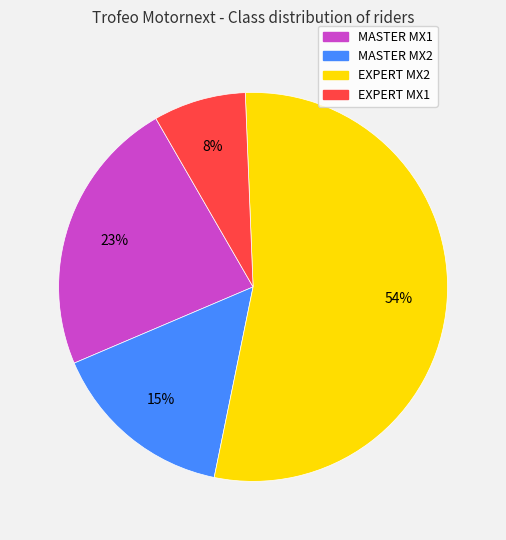

What is the largest slice in the pie chart?

EXPERT MX2